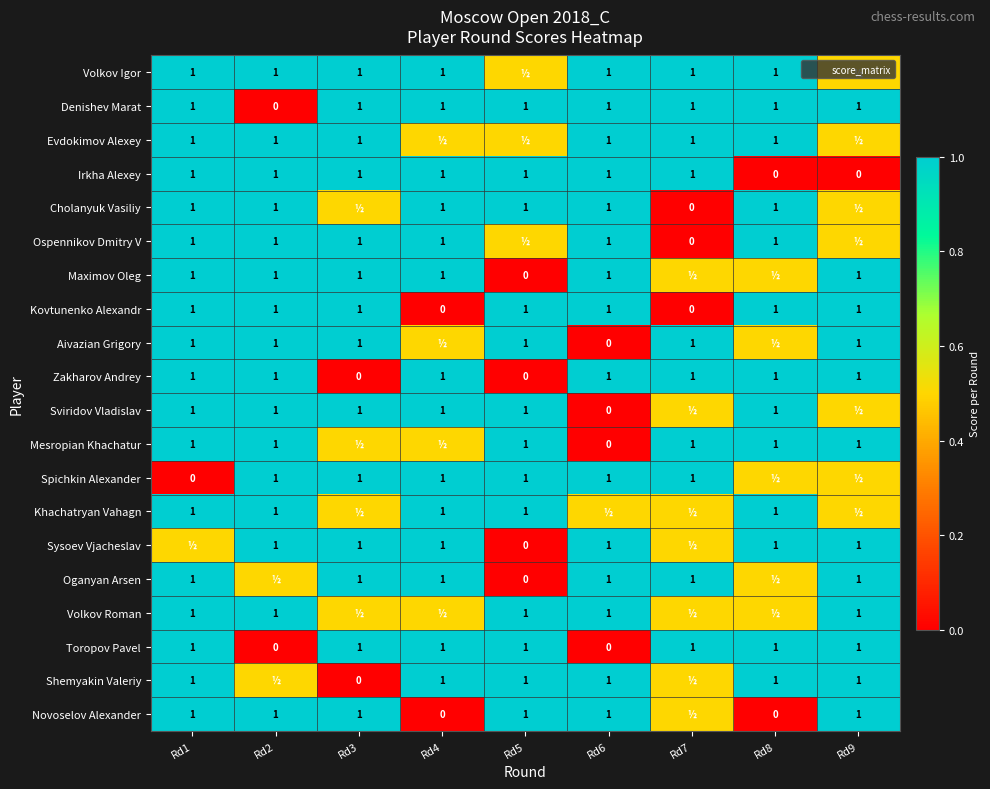

At which label does Aivazian Grigory reach its peak?

Rd1